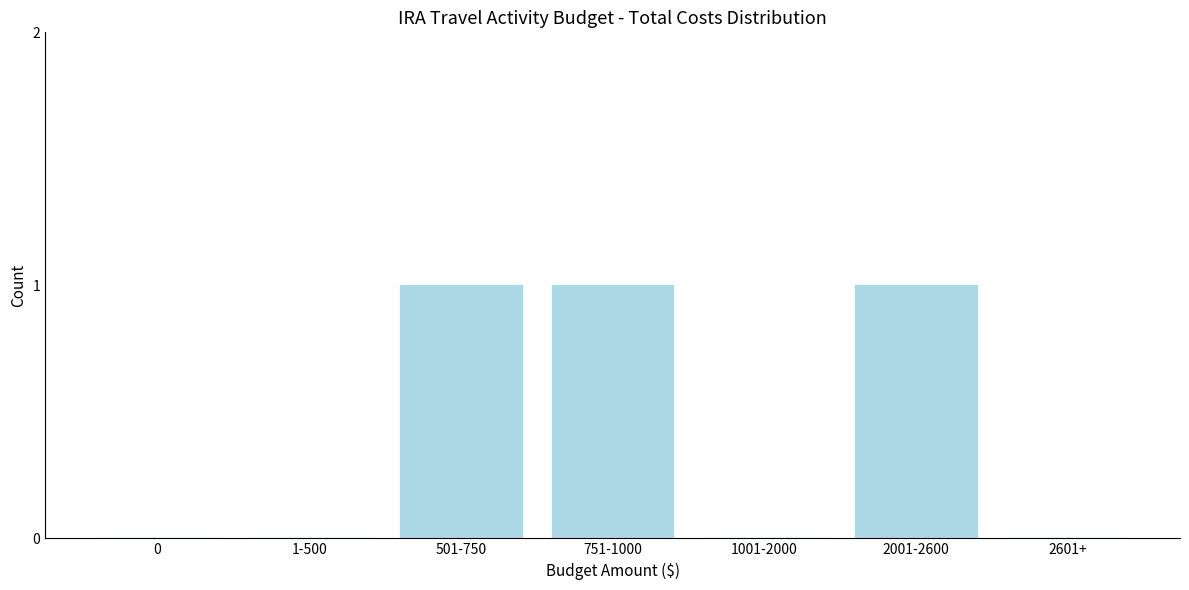

Reading right to left, extract all data points from this chart.

2601+=0	2001-2600=1	1001-2000=0	751-1000=1	501-750=1	1-500=0	0=0